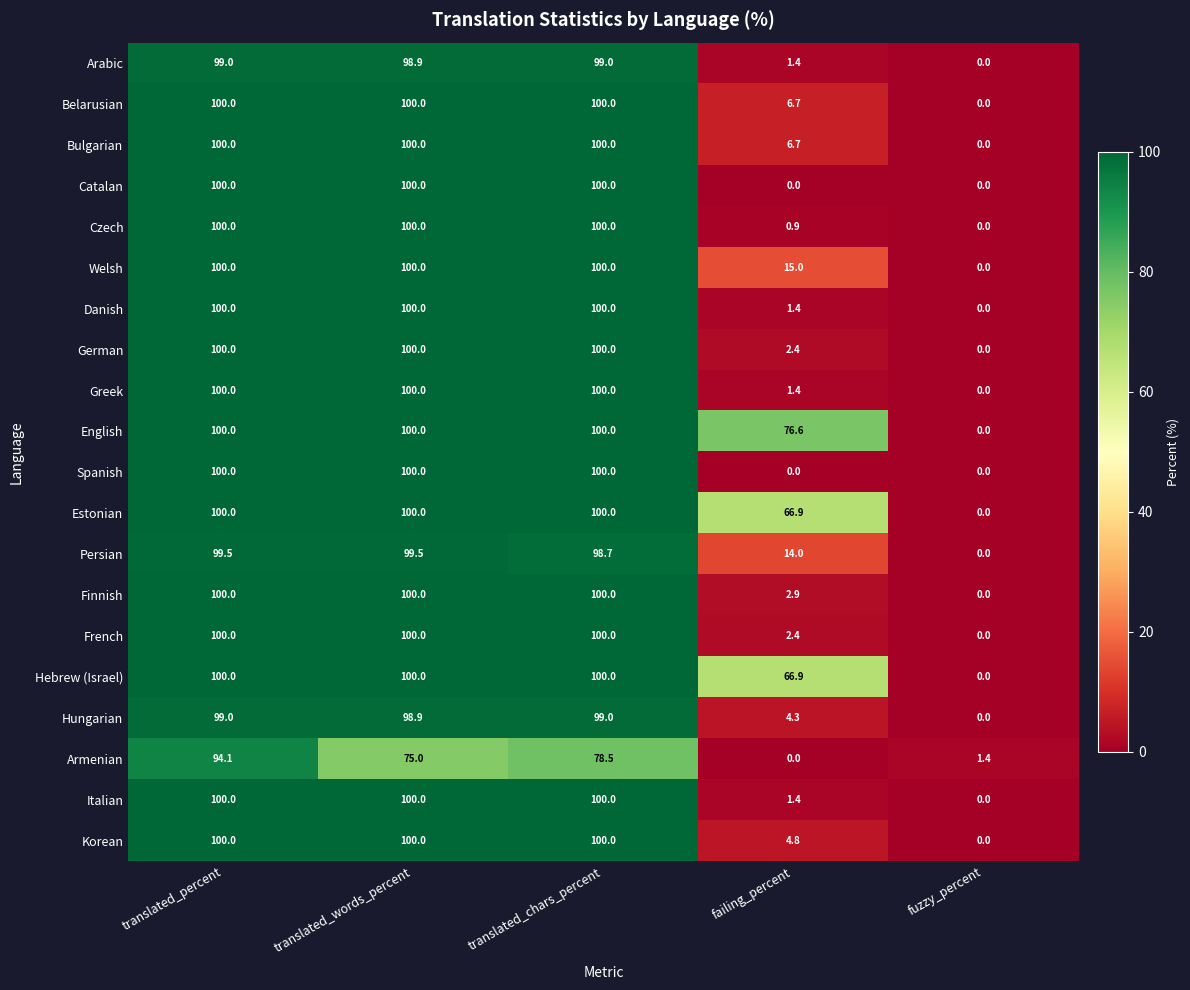

Which series has the largest total across all categories?

English